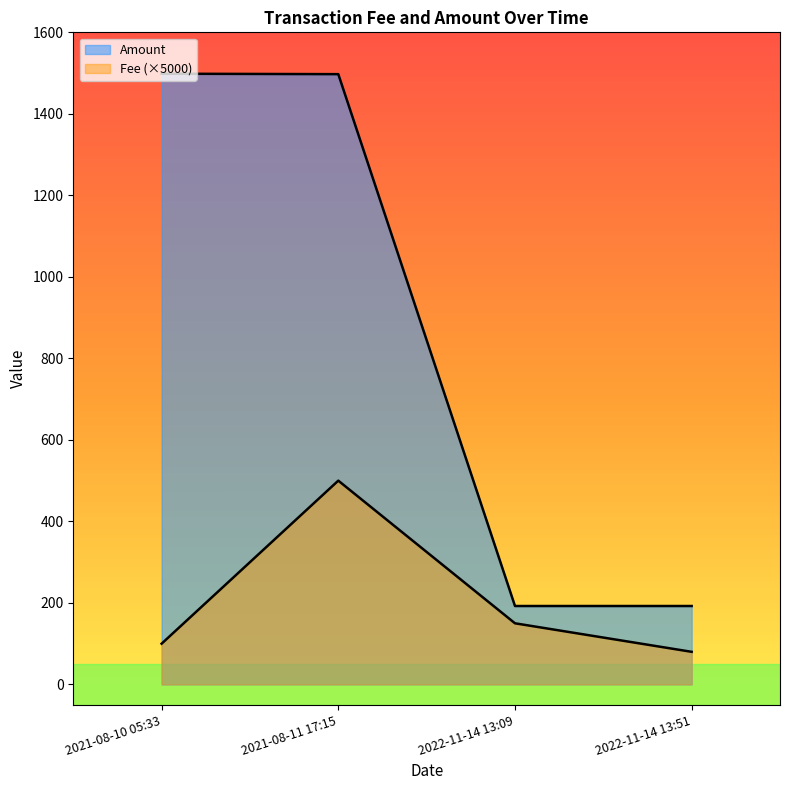

True or false: the data has more than 1 interior local peaks.

False